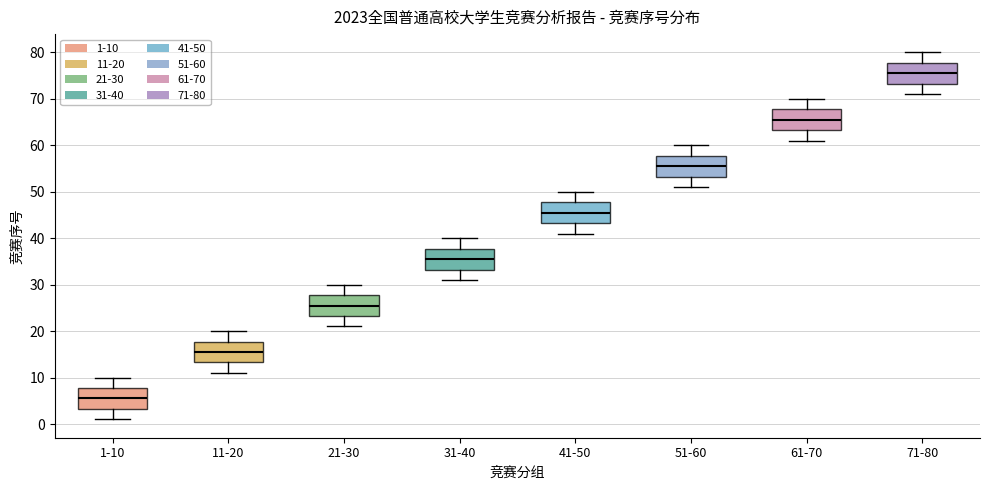

Reading left to right, transcribe this box plot: for each box, give where its median line is, the range the box spans, and where its two whiskers end, as read against the y-axis. The values are not printed on the chart, so give them approximately, as read against the axis.

1-10: median 6, box 3 to 8, whiskers 1 to 10
11-20: median 16, box 13 to 18, whiskers 11 to 20
21-30: median 26, box 23 to 28, whiskers 21 to 30
31-40: median 36, box 33 to 38, whiskers 31 to 40
41-50: median 46, box 43 to 48, whiskers 41 to 50
51-60: median 56, box 53 to 58, whiskers 51 to 60
61-70: median 66, box 63 to 68, whiskers 61 to 70
71-80: median 76, box 73 to 78, whiskers 71 to 80